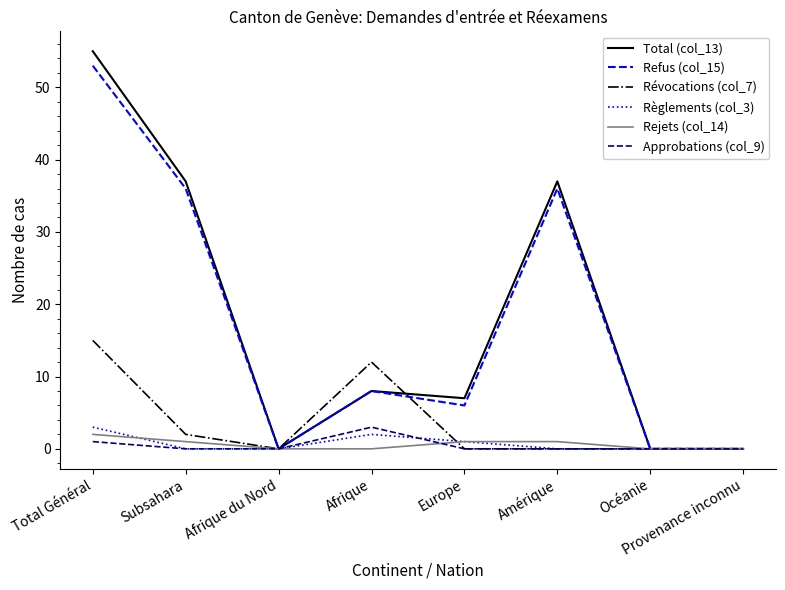

What is the total value across all series at Amérique?

74